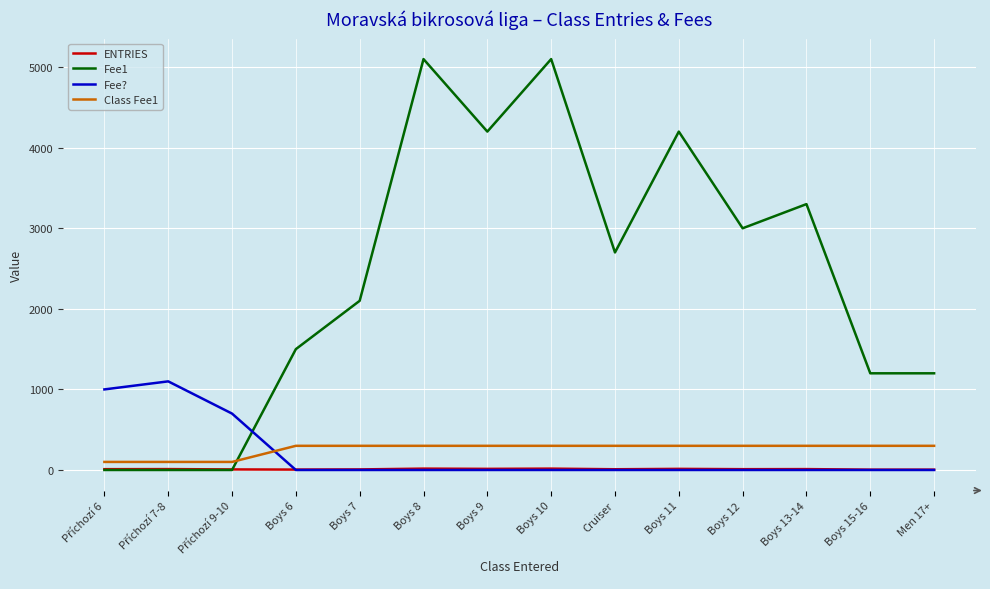

Is the value of Class Fee1 at Boys 10 greater than the value of Fee? at Boys 13-14?

Yes